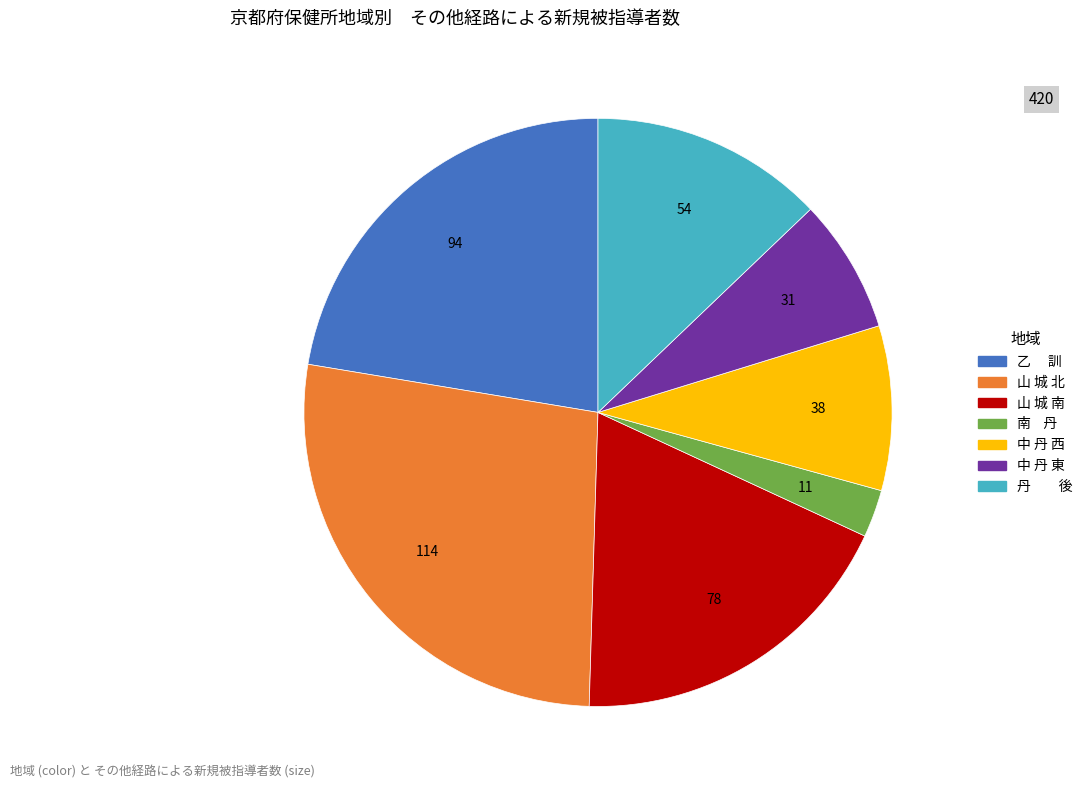

How many slices are in this pie chart?

7